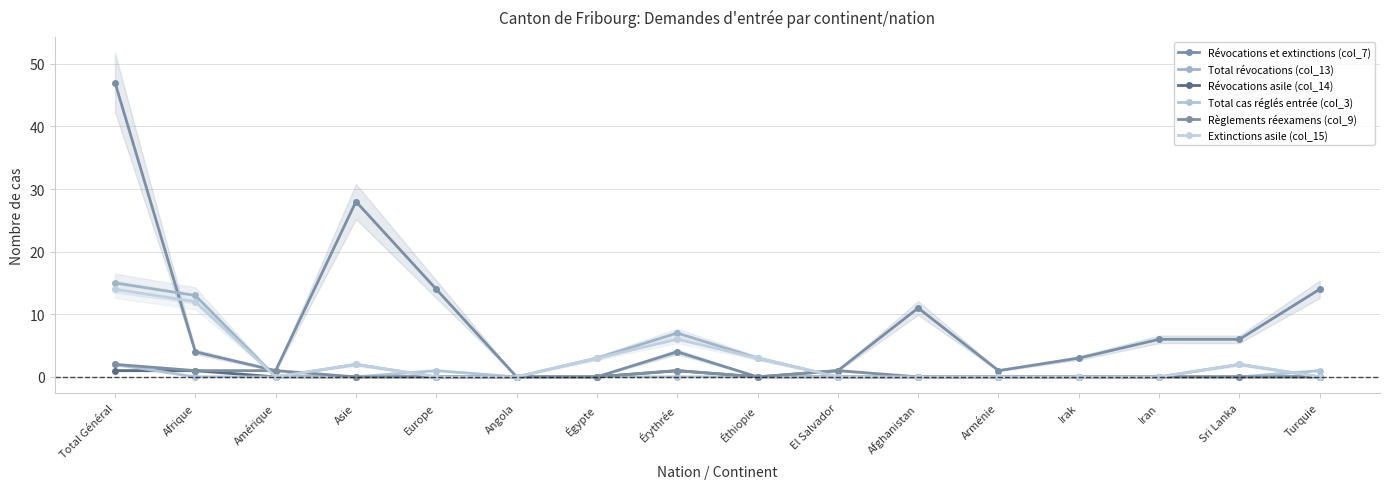

Count the number of categories in the chart.

16